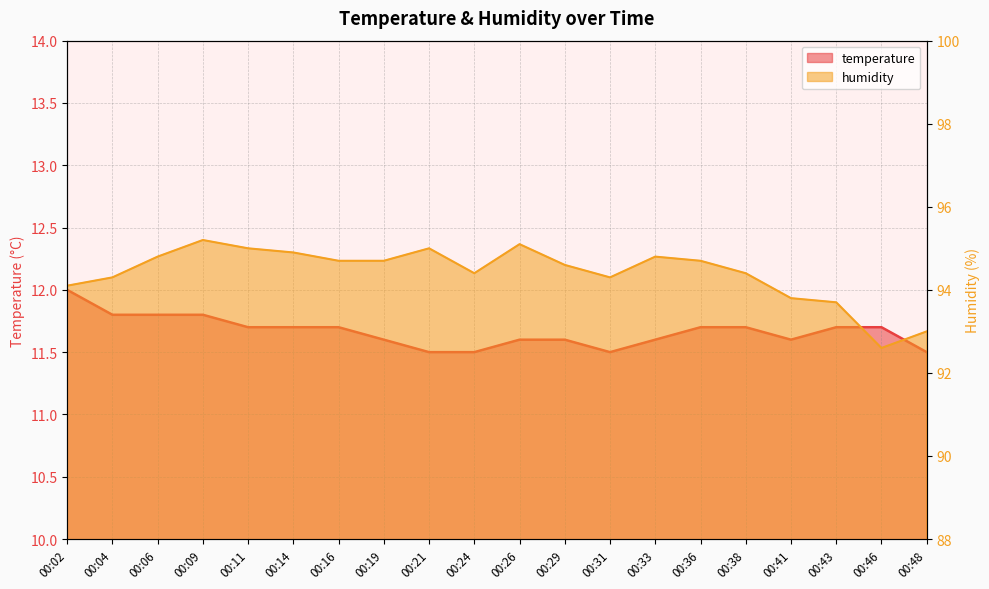

List the series in order of their overall mean, highest first.

humidity, temperature